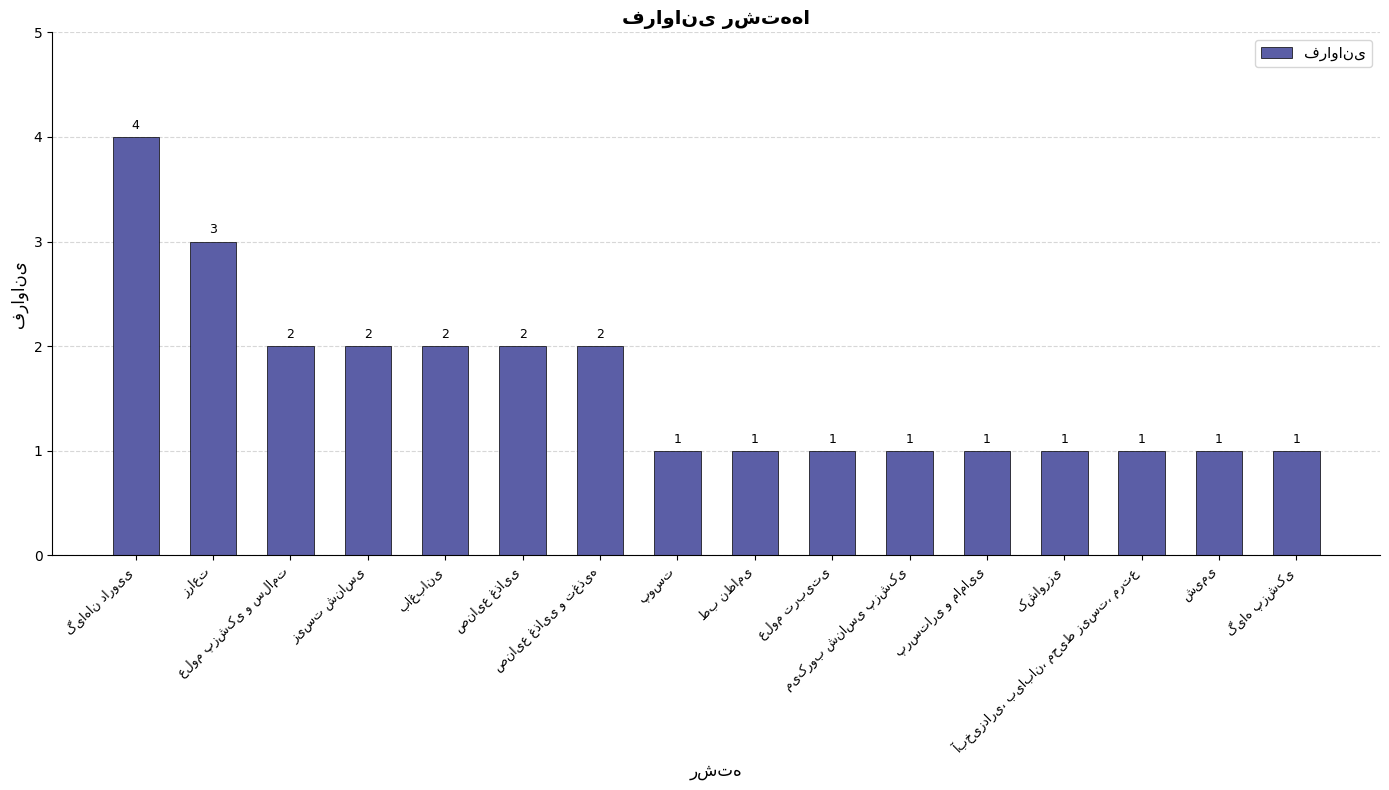

What is the greatest value displayed?

4